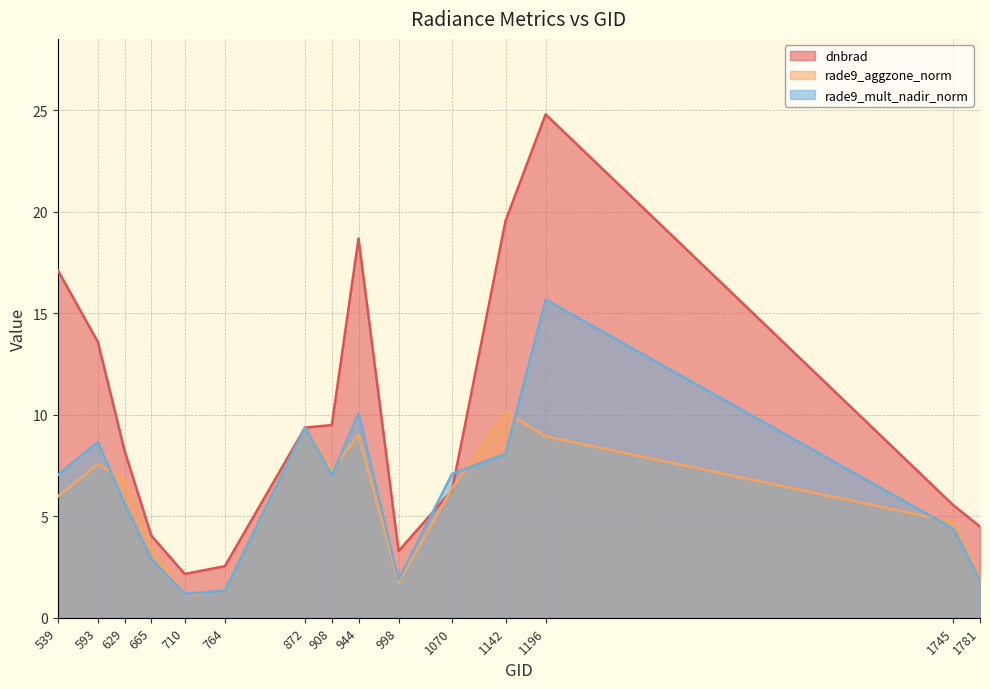

What is the value of the rade9_mult_nadir_norm point at the 5th from the left?

1.2